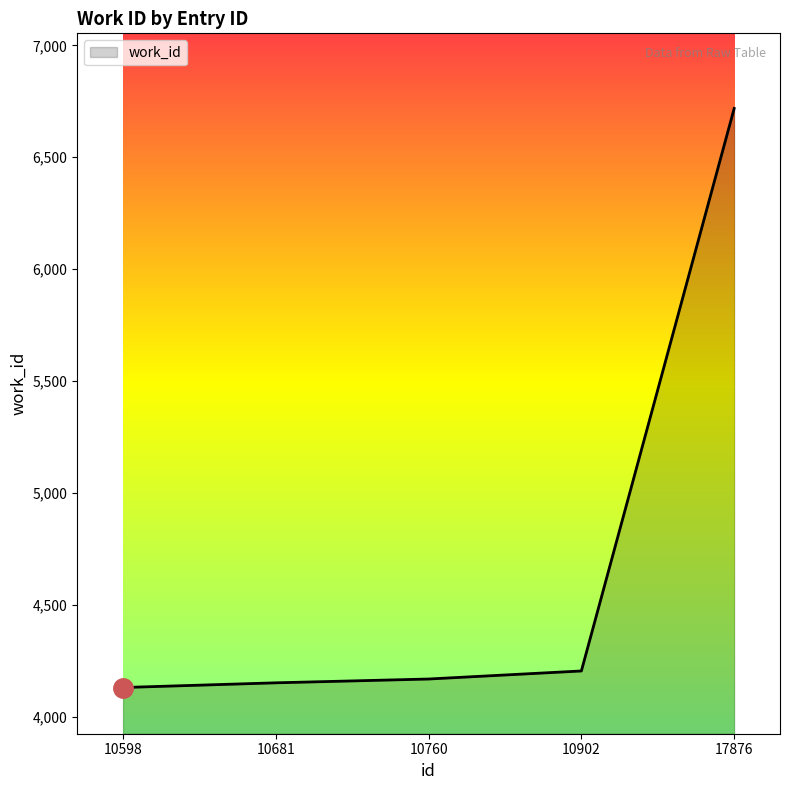

At which label is the value closest to 5424?

10902